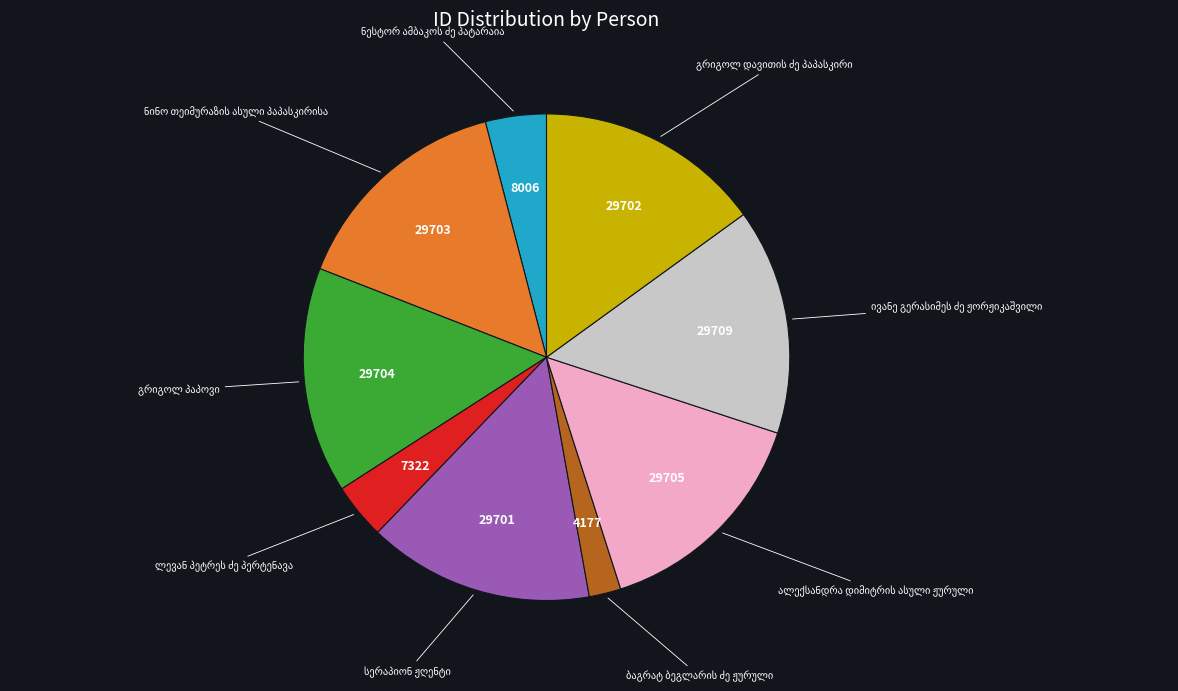

Is there any slice that represents more than half of the pie?

No